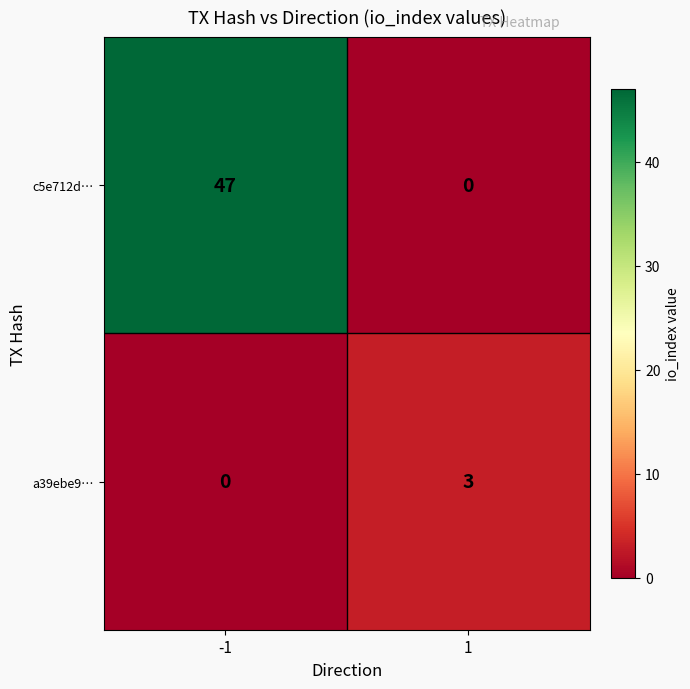

Is it true that a39ebe9… equals 3 at 1?

True